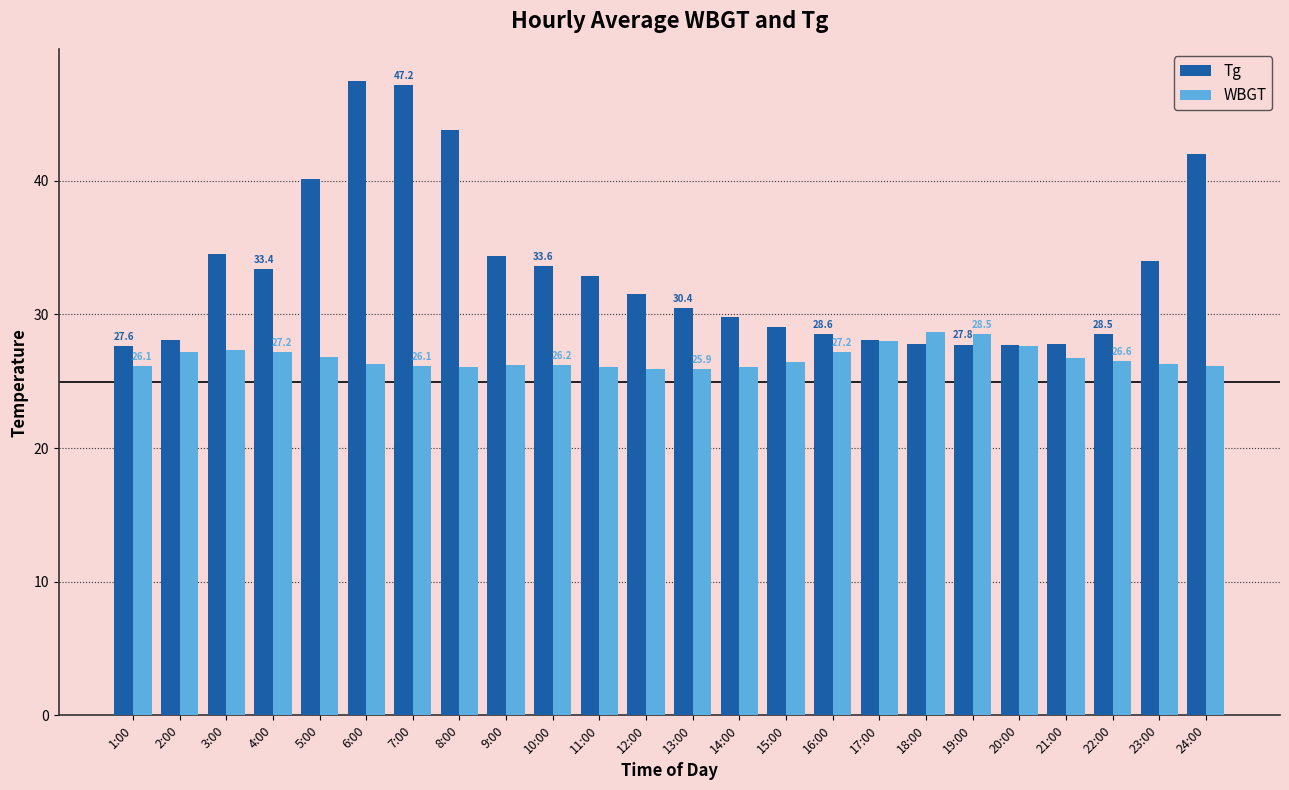

Which series has the largest range (max minus min)?

Tg